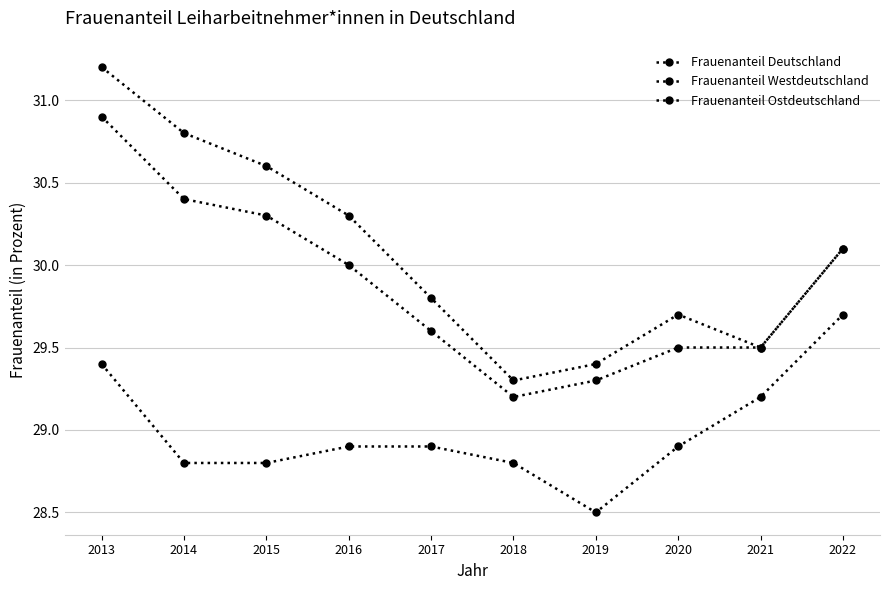

How many data points in Frauenanteil Westdeutschland are above 30?

5